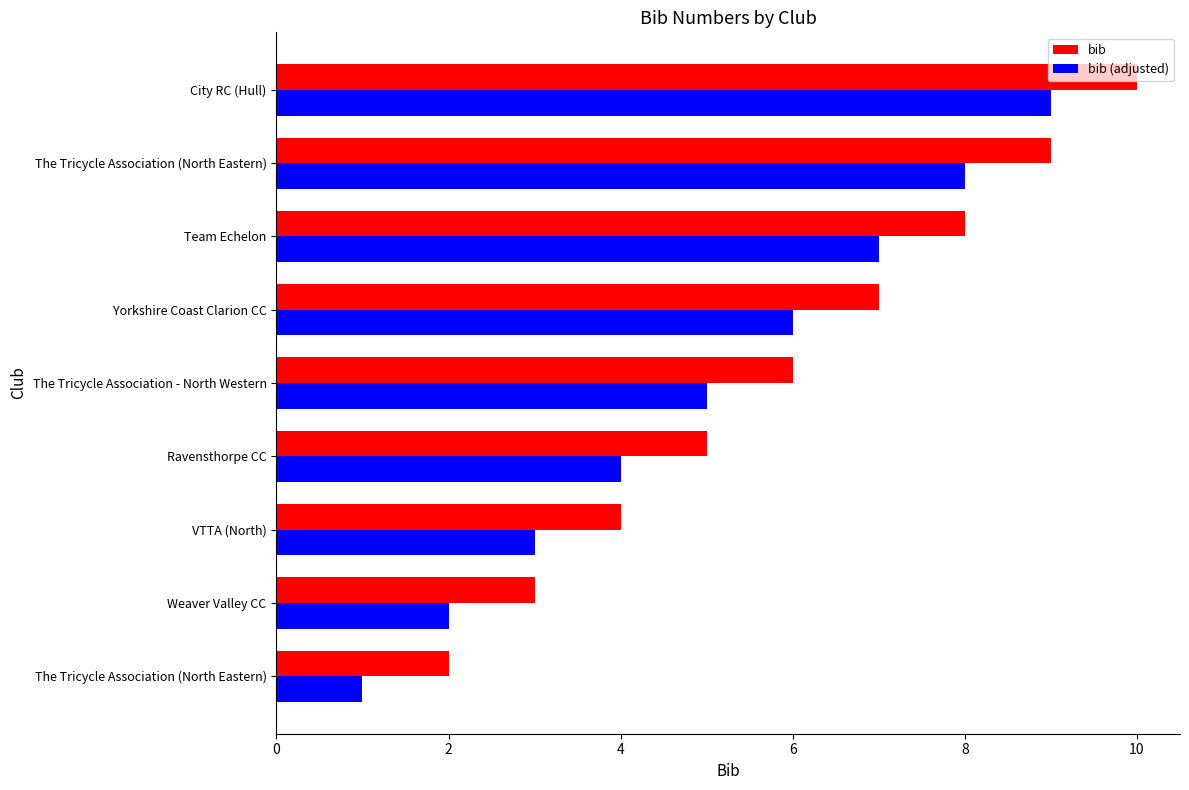

At which category is the sum across all series the highest?

City RC (Hull)